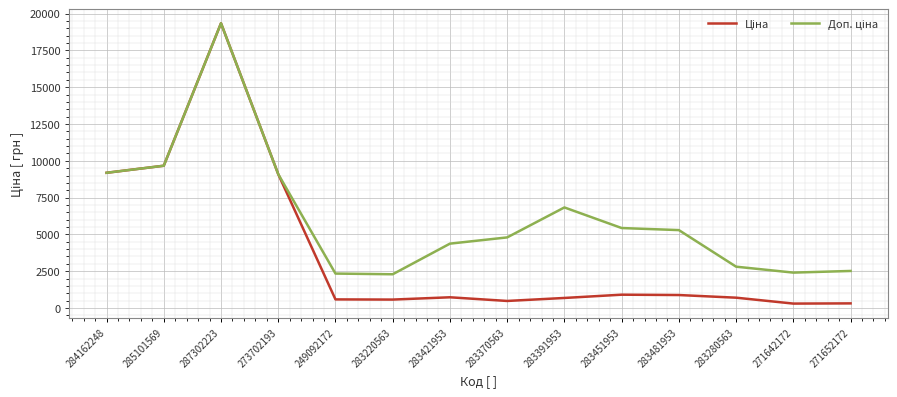

What is the spread (max minus min) of values at 283280563?

2105.7